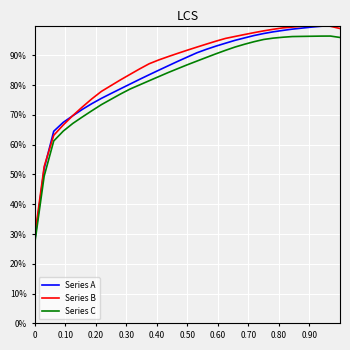

Which series has the largest range (max minus min)?

Series A